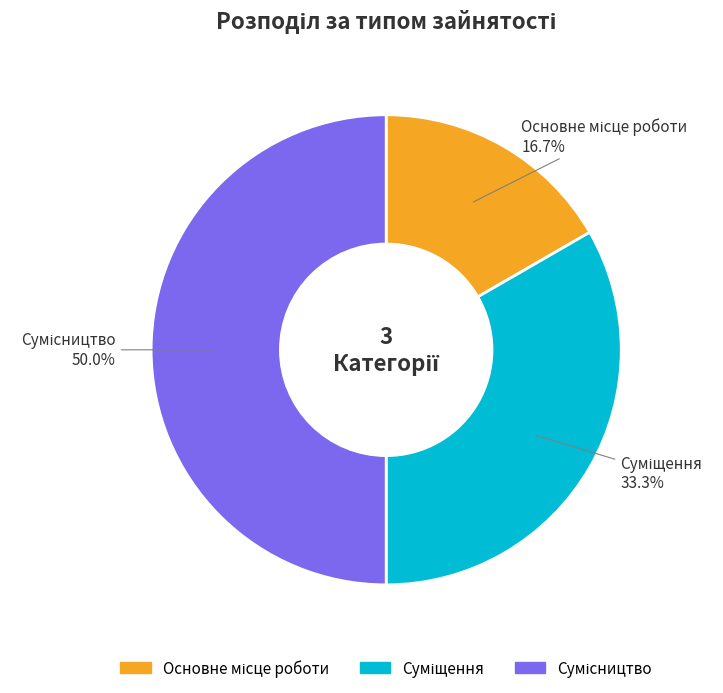

How much of the chart is everything except Суміщення?

66.7%